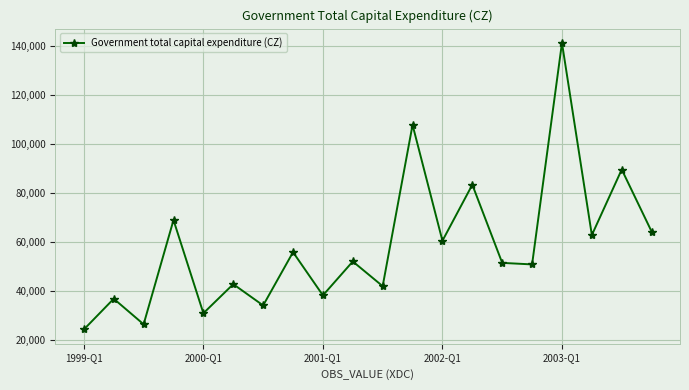

What is the value of the 20th point from the left?

64360